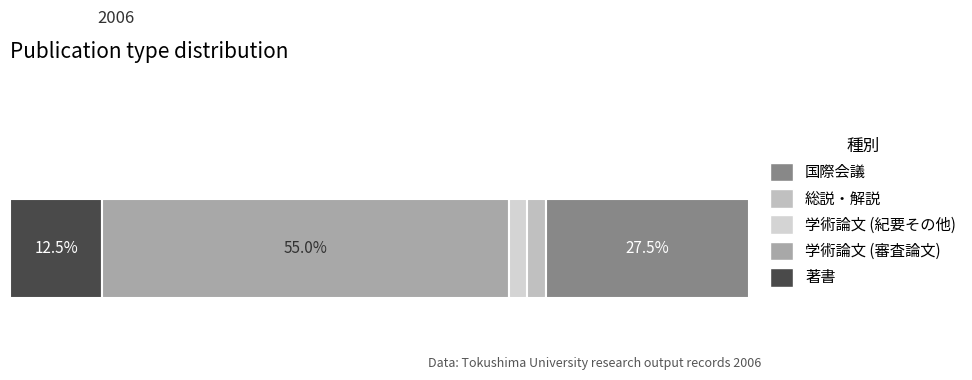

Reading left to right, what are all the values shown in this chart?

5	22	1	1	11